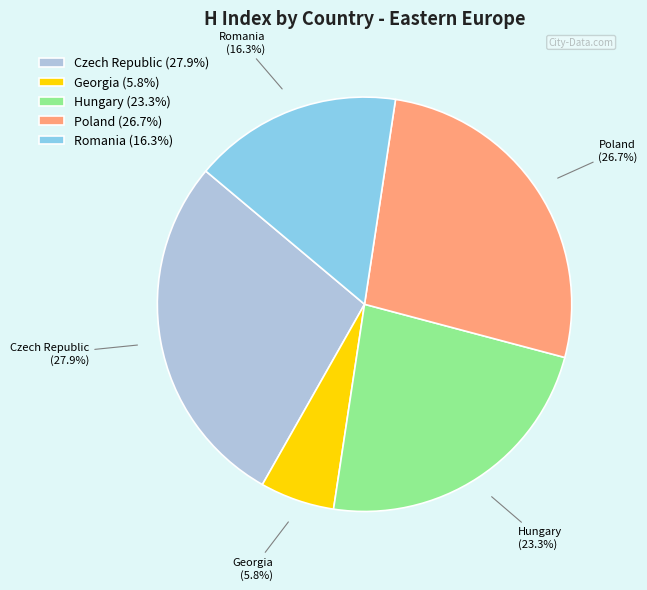

Rank the categories by value from highest to lowest.

Czech Republic, Poland, Hungary, Romania, Georgia